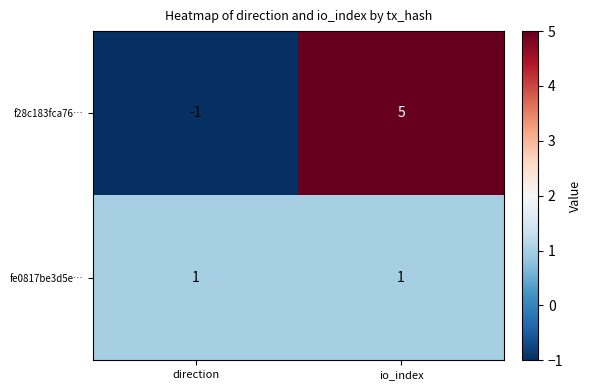

What is the sum of the f28c183fca76… values at io_index and direction?

4